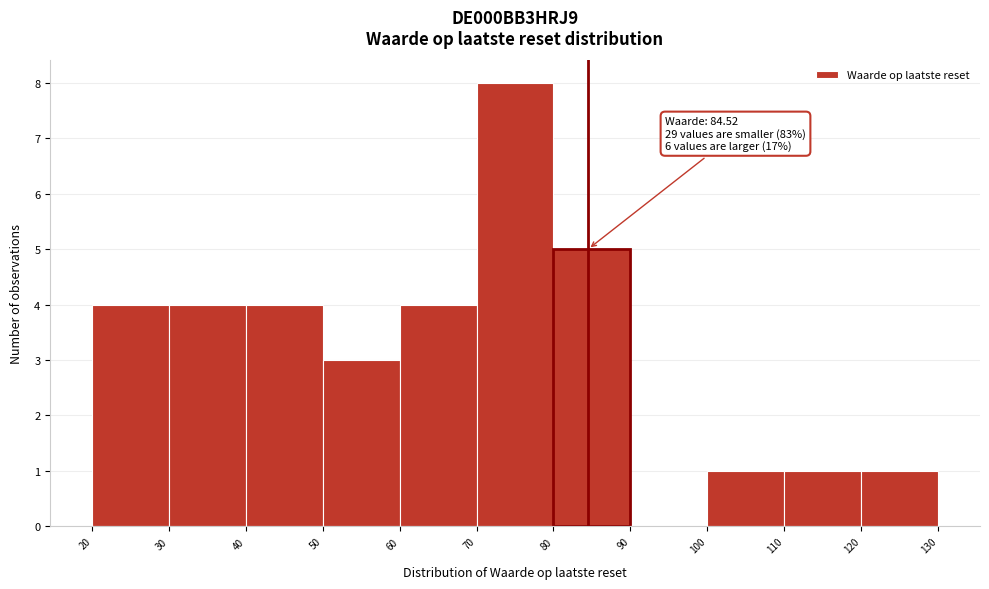

Over which range of the x-axis is the bar tallest?

70 to 80